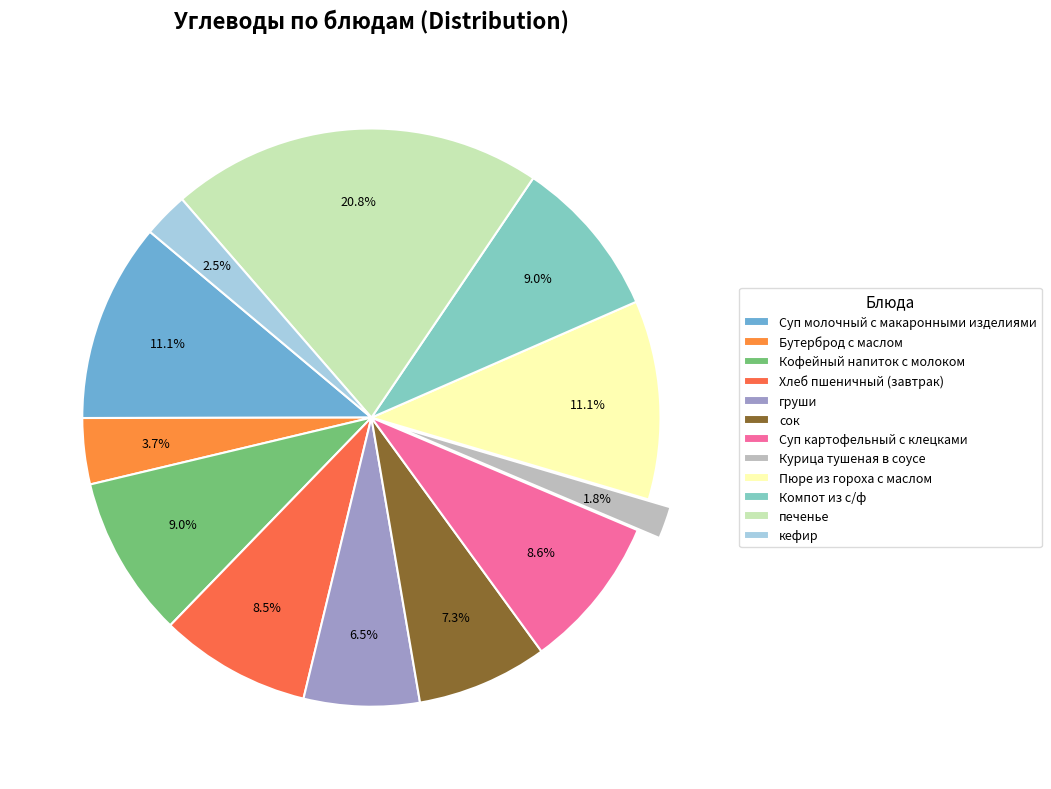

How many segments does this pie chart have?

12